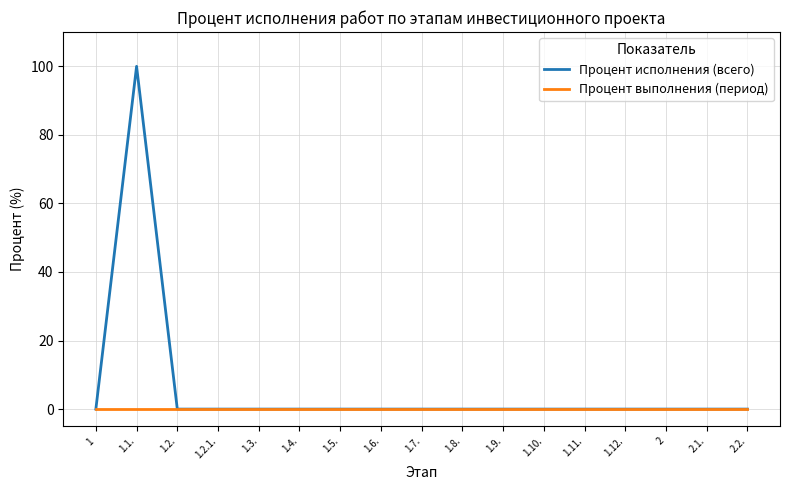

The value of Процент исполнения (всего) at 1.2.1. is 54. True or false?

False